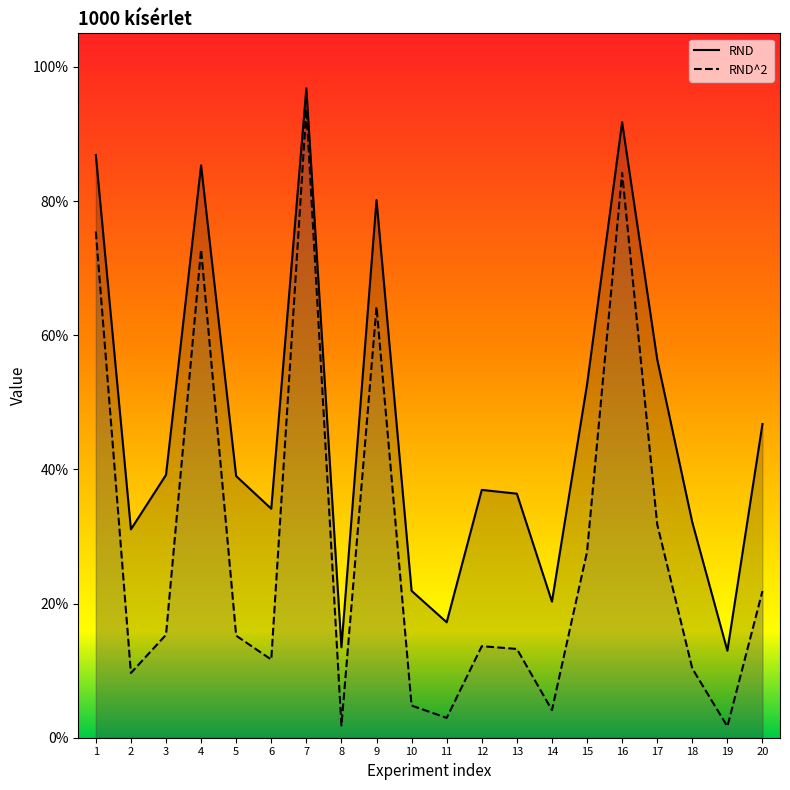

True or false: RND and RND^2 cross at least once.

False